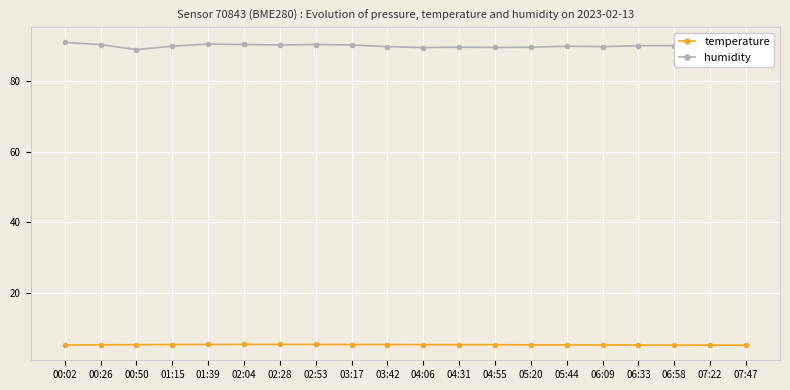

What is the label of the 6th point from the right?

05:44